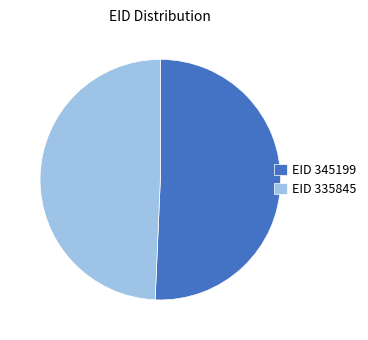

What is the largest slice in the pie chart?

EID 345199